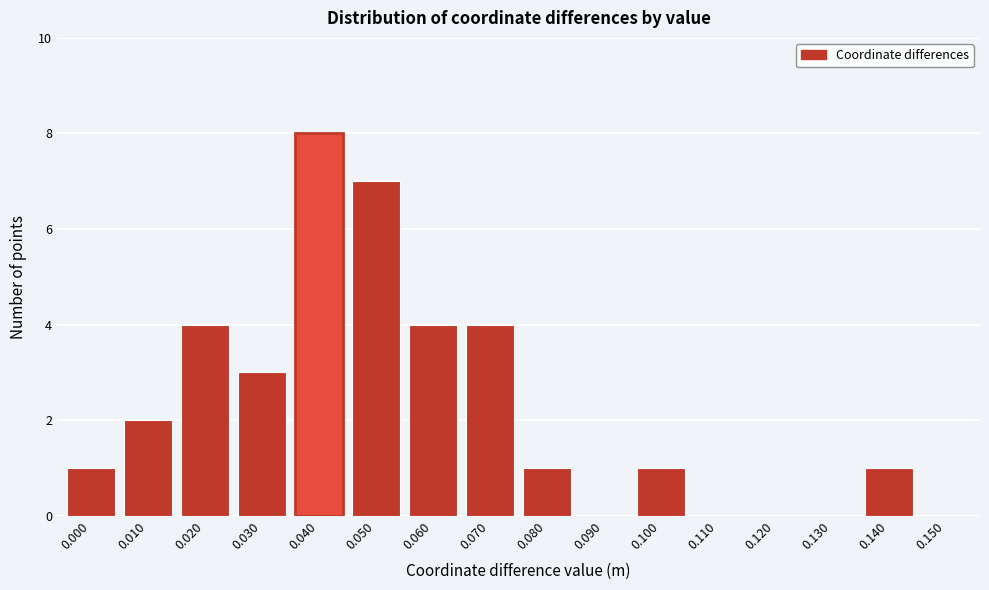

Reading right to left, what are all the values shown in this chart?

0.150=0	0.140=1	0.130=0	0.120=0	0.110=0	0.100=1	0.090=0	0.080=1	0.070=4	0.060=4	0.050=7	0.040=8	0.030=3	0.020=4	0.010=2	0.000=1